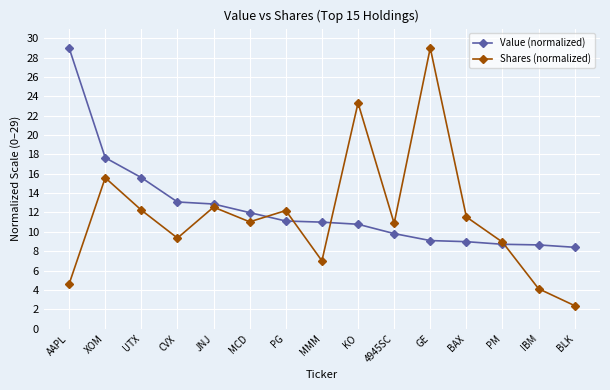

What position from the right is IBM?

2